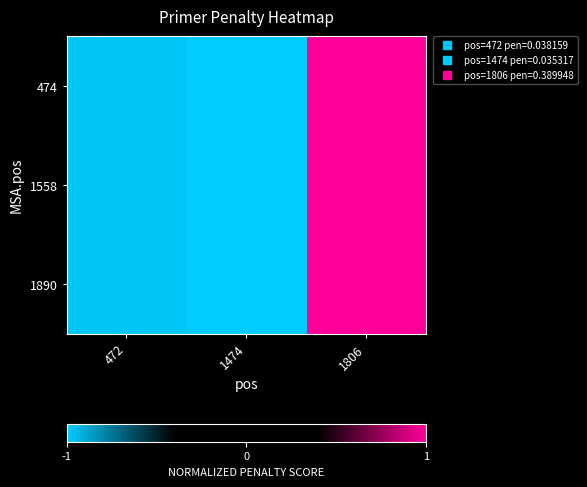

Rank the series by their maximum value, from highest to lowest.

474, 1558, 1890